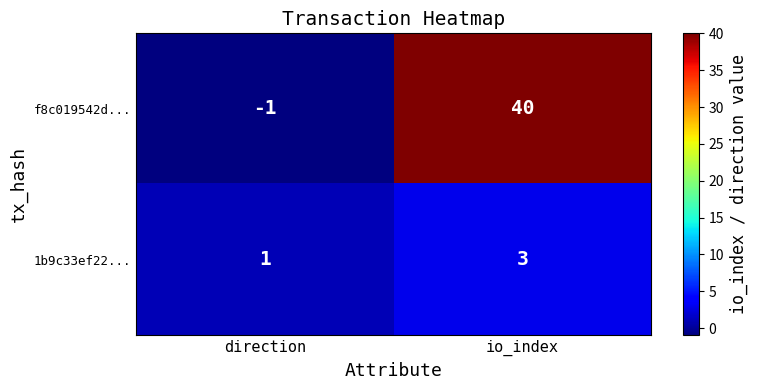

Which series has the largest total across all categories?

f8c019542d...